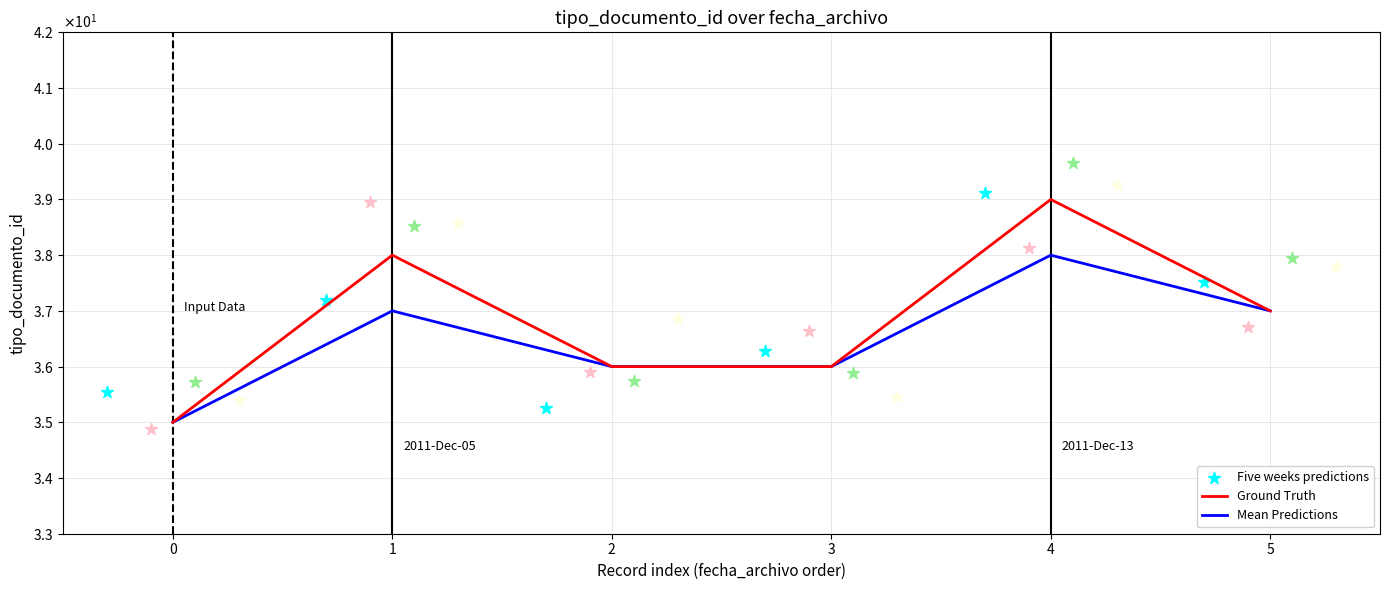

Which series reaches the maximum Y coordinate?

Ground Truth